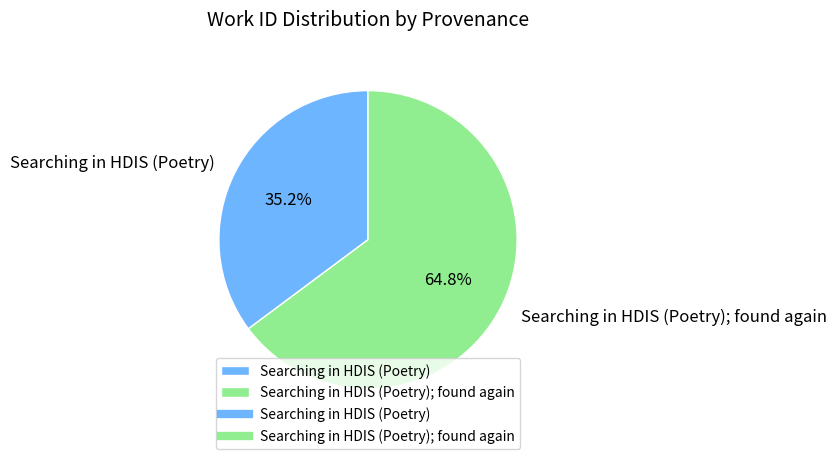

Count the number of slices in the pie.

2